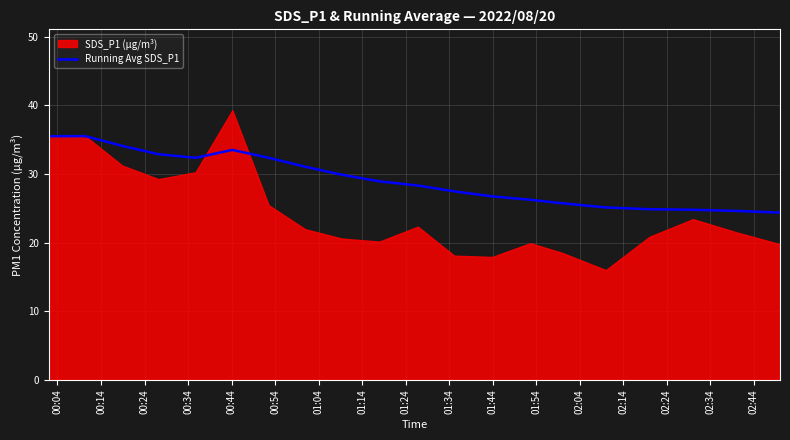

What is the lowest value of the Running Avg SDS_P1 series?

24.4